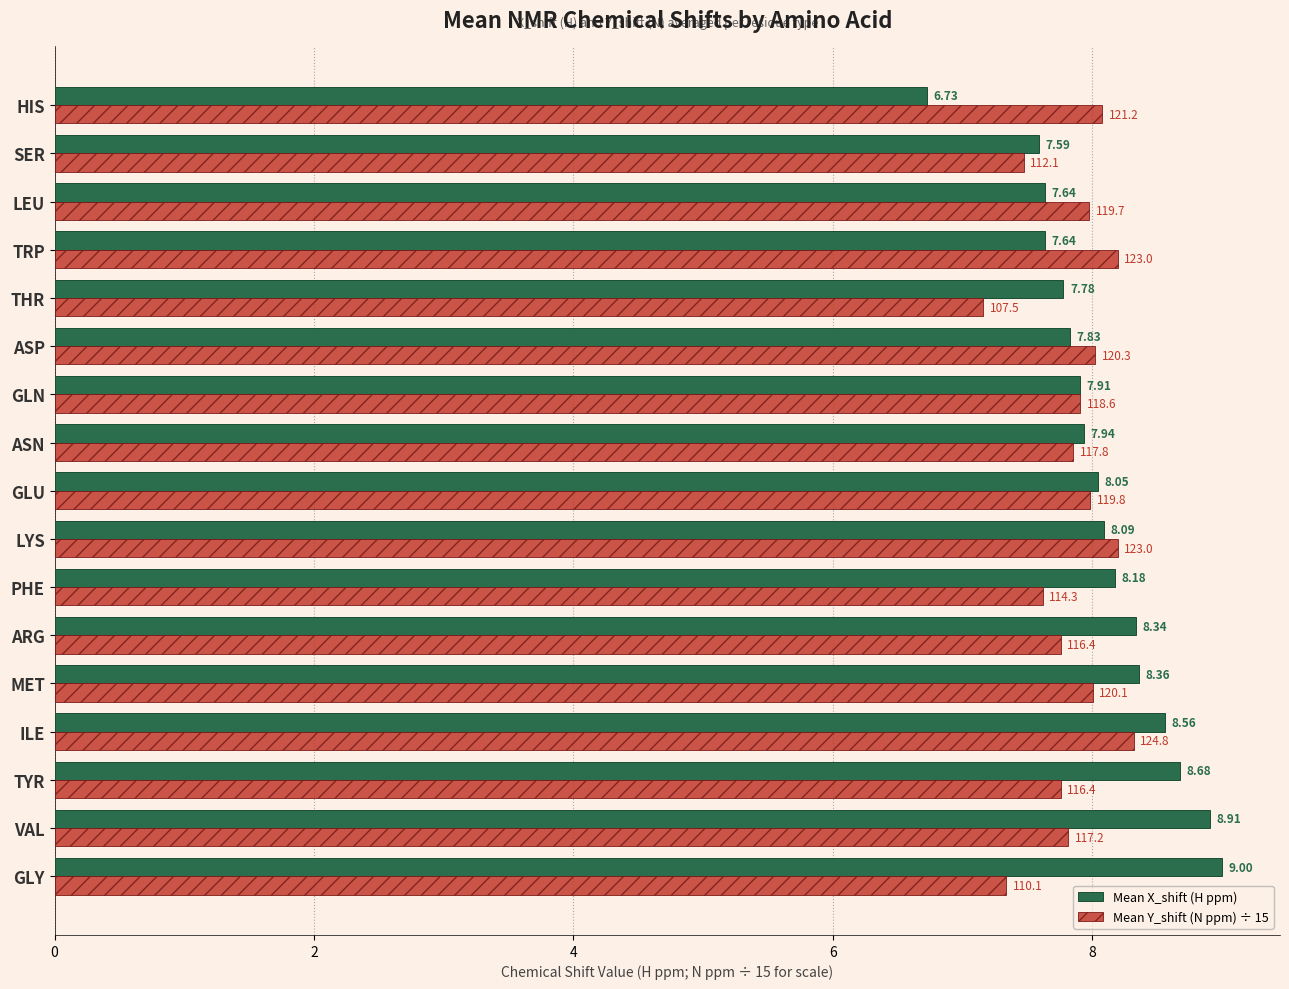

At which category is the sum across all series the highest?

ILE